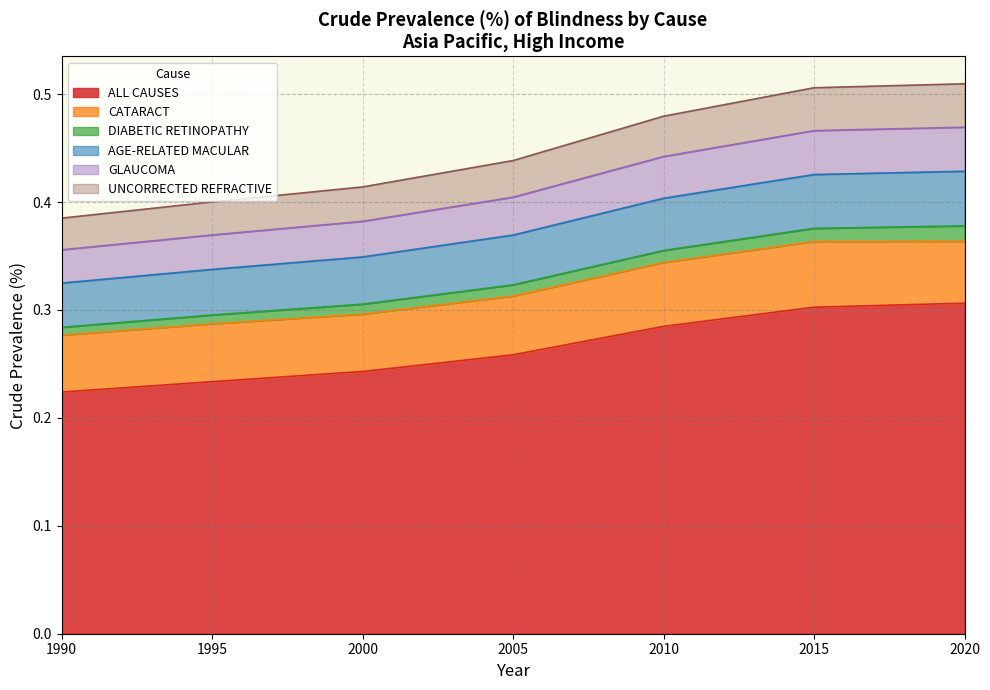

True or false: ALL CAUSES has a value of 0.5 at 2015.

False